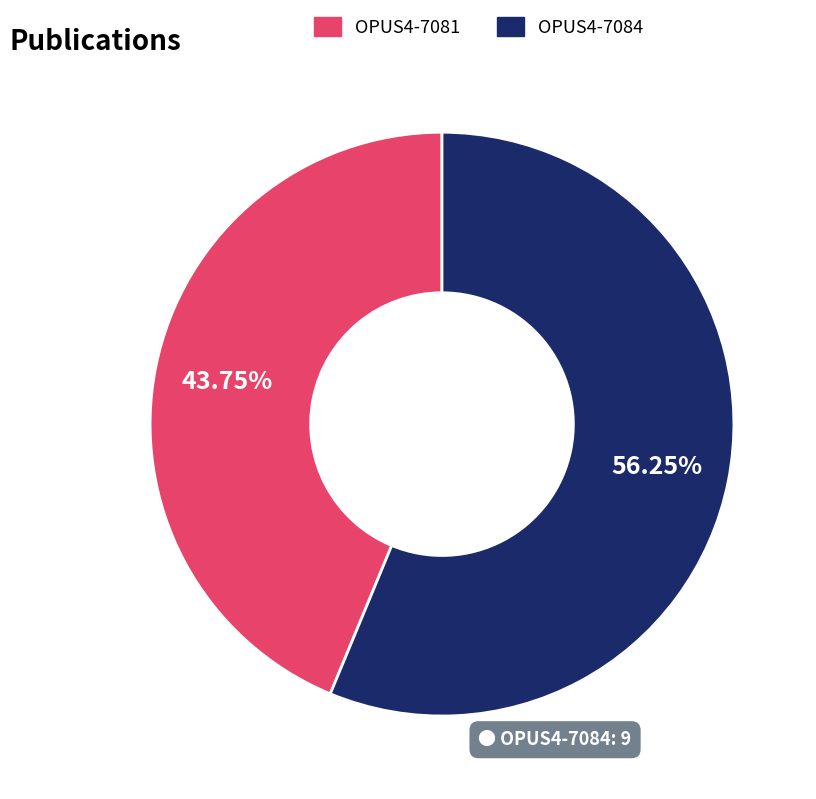

Count the number of slices in the pie.

2